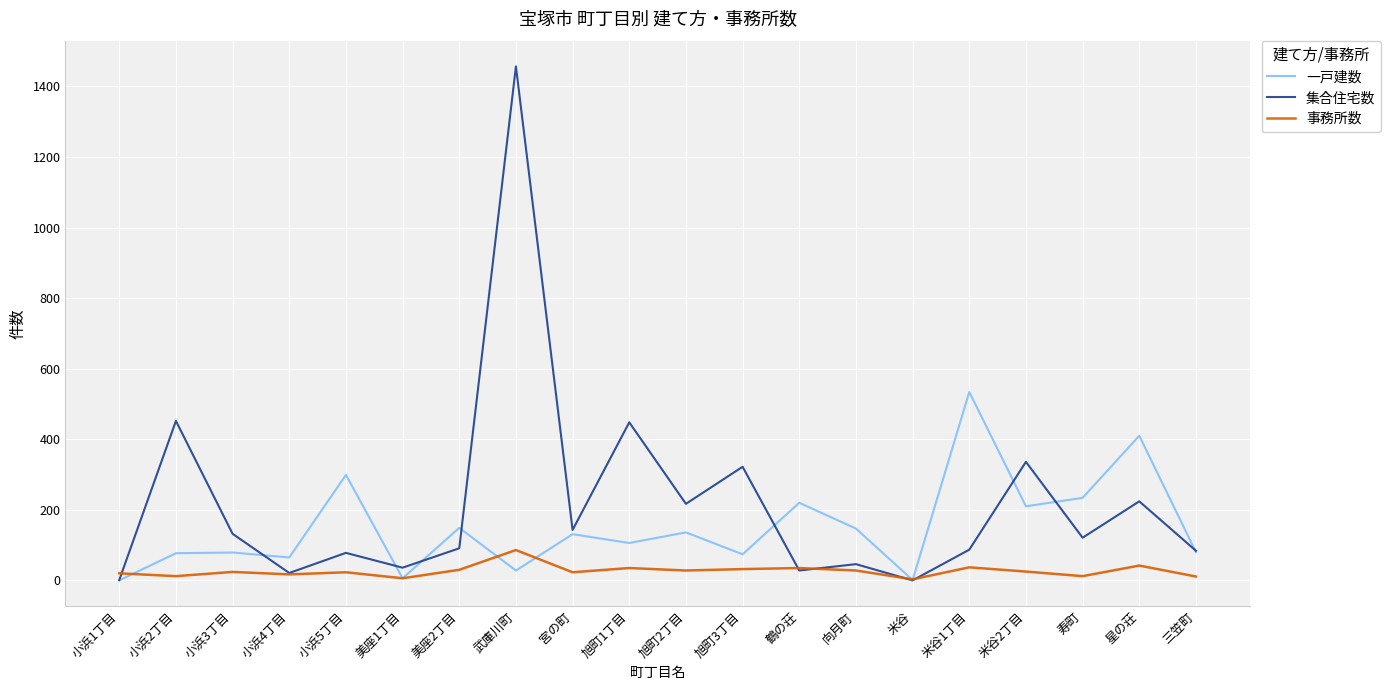

What is the maximum value for 事務所数?

86